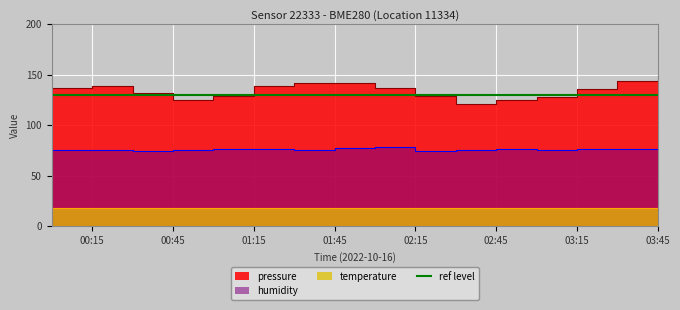

What position from the right is 02:15?

7